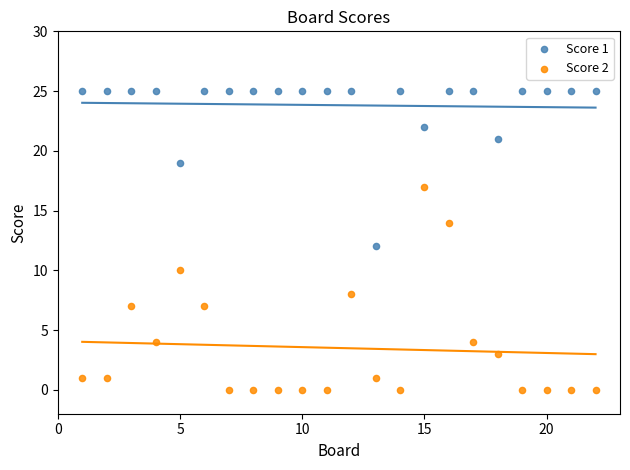

Across all data points, what is the range of X values (max minus min)?

21